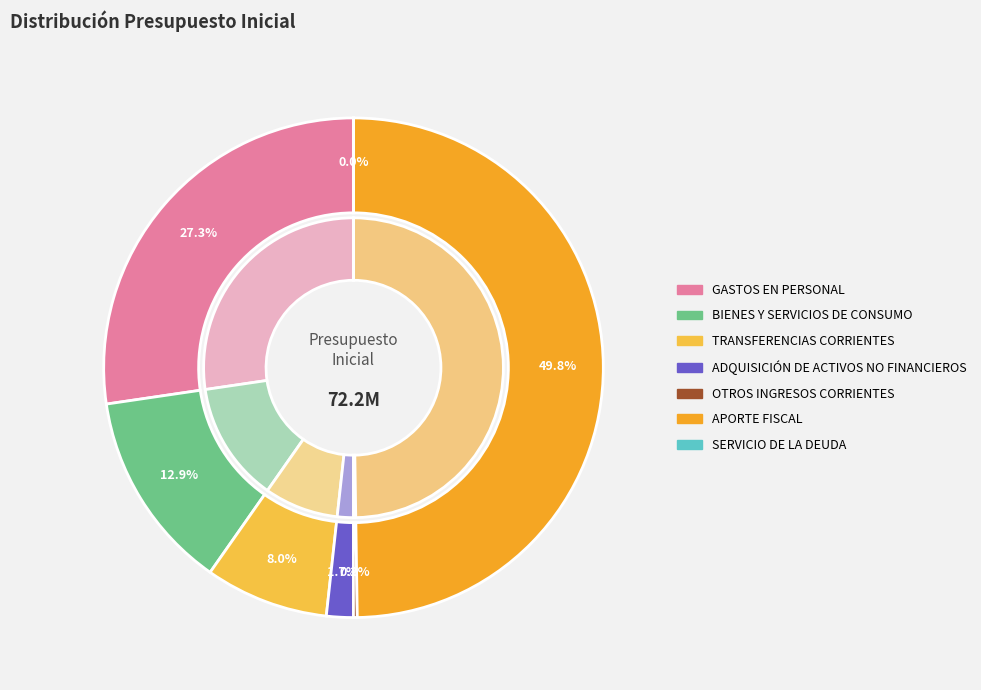

How many slices are in this pie chart?

7